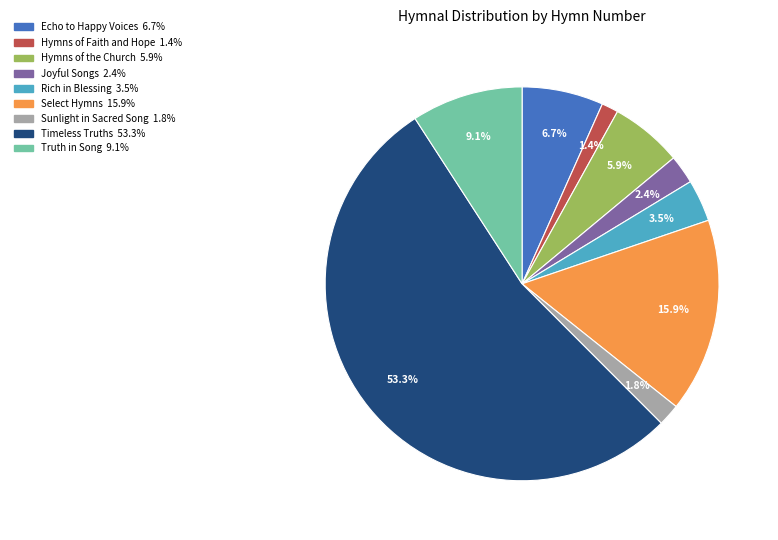

Is there any slice that represents more than half of the pie?

Yes